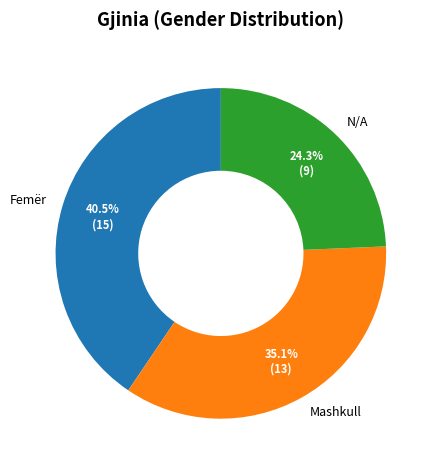

To the nearest percent, what portion does N/A represent?

24%